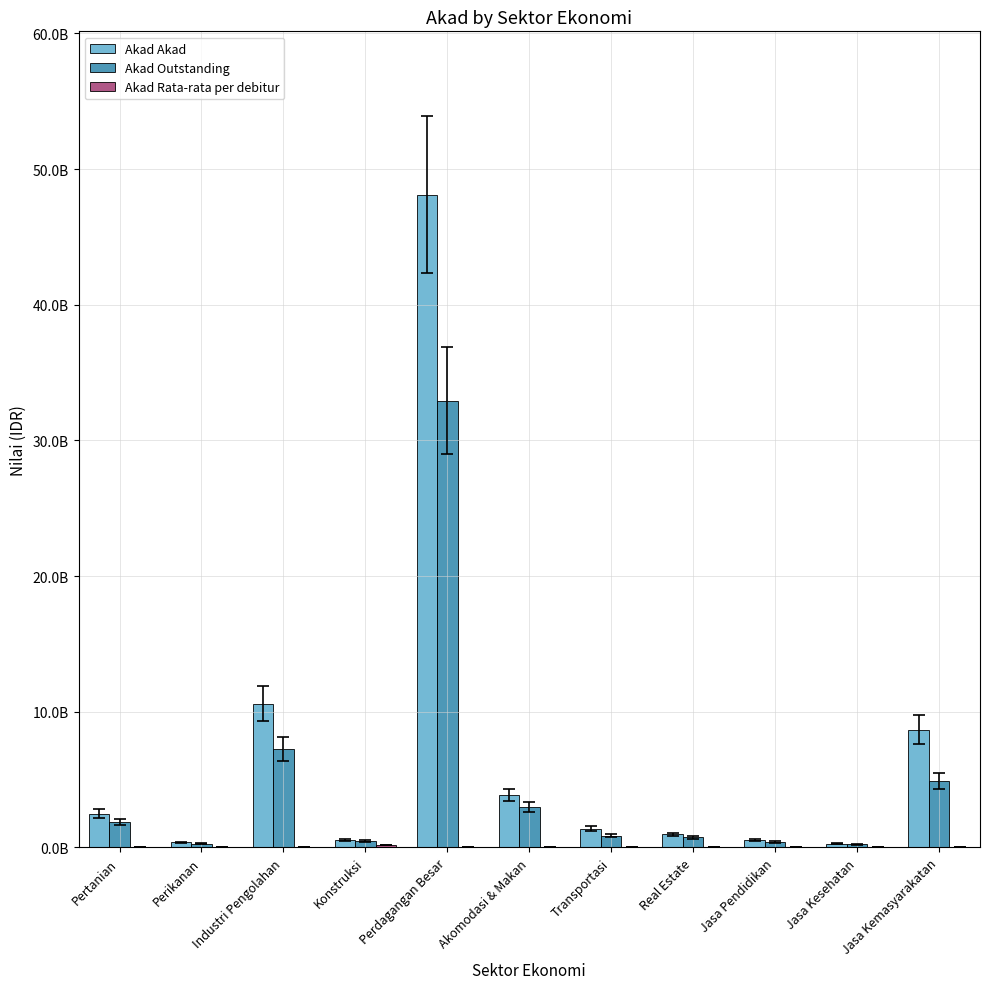

Are the bars grouped side by side (vs. stacked)?

Yes